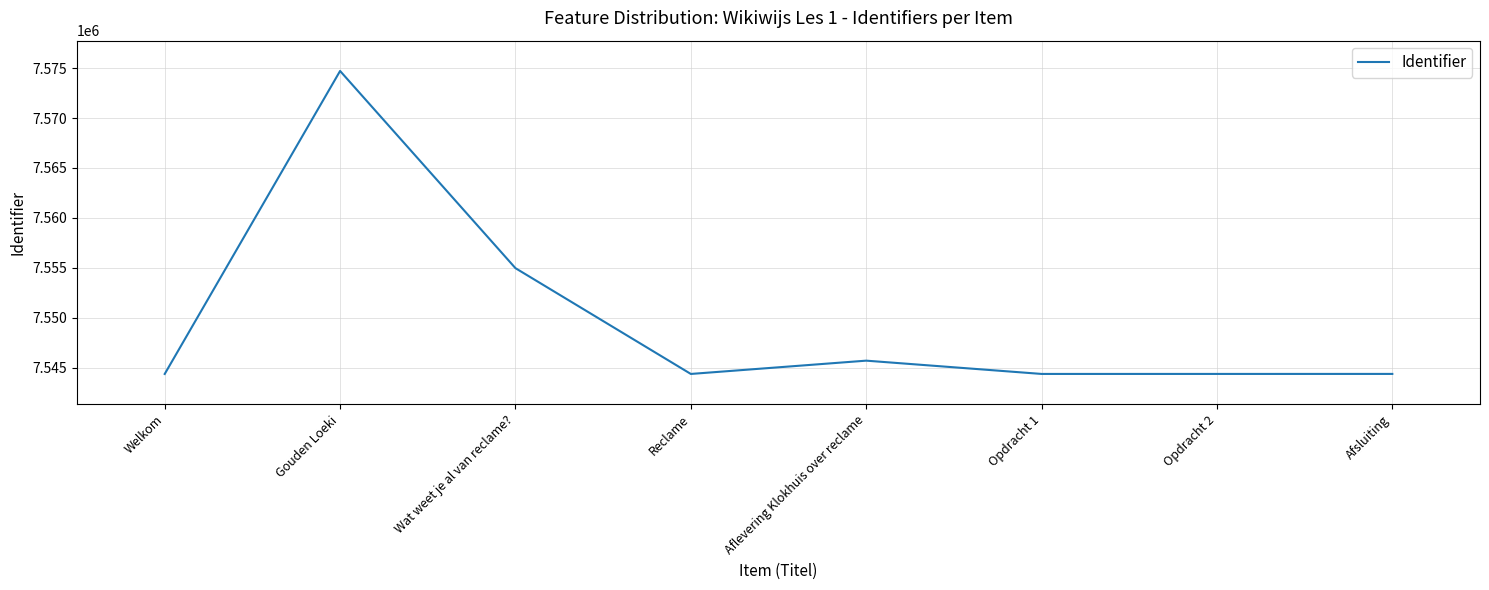

How many lines are shown in the chart?

1